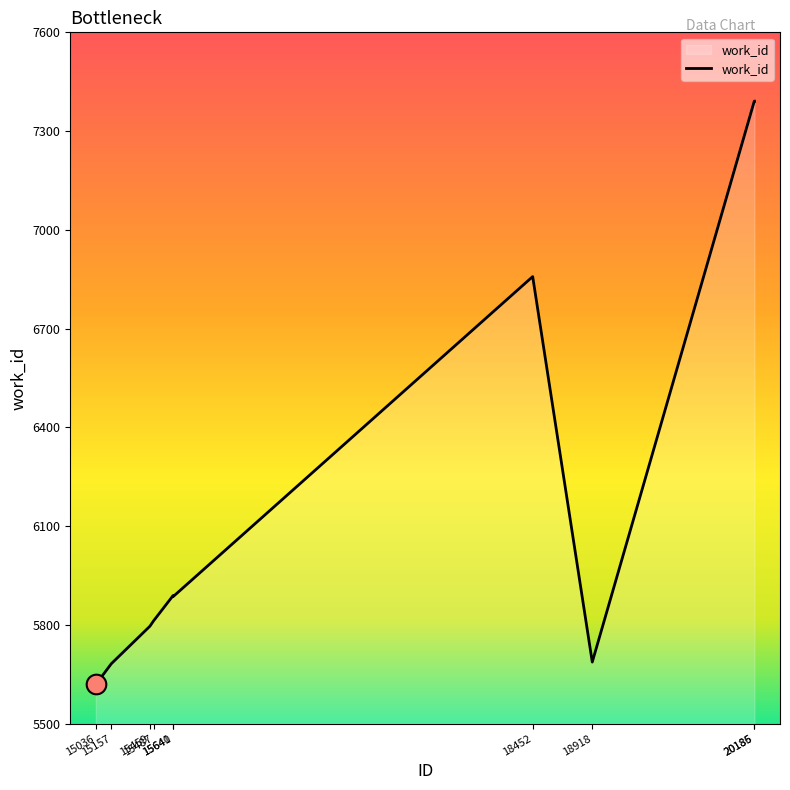

Approximately how many times larger is the value at 18918 compared to 20185?

0.8